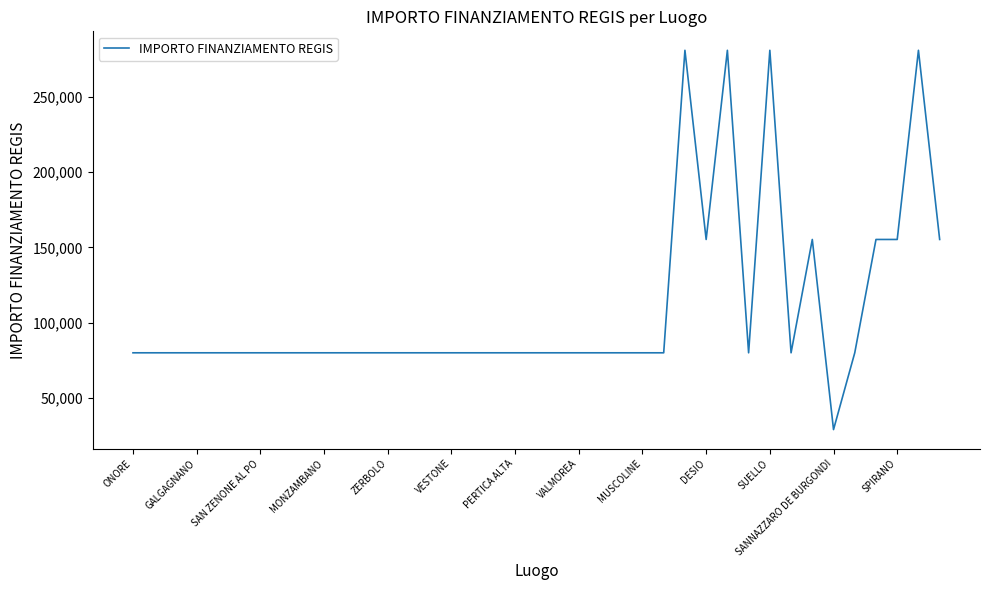

What is the sum of all values?

4246538